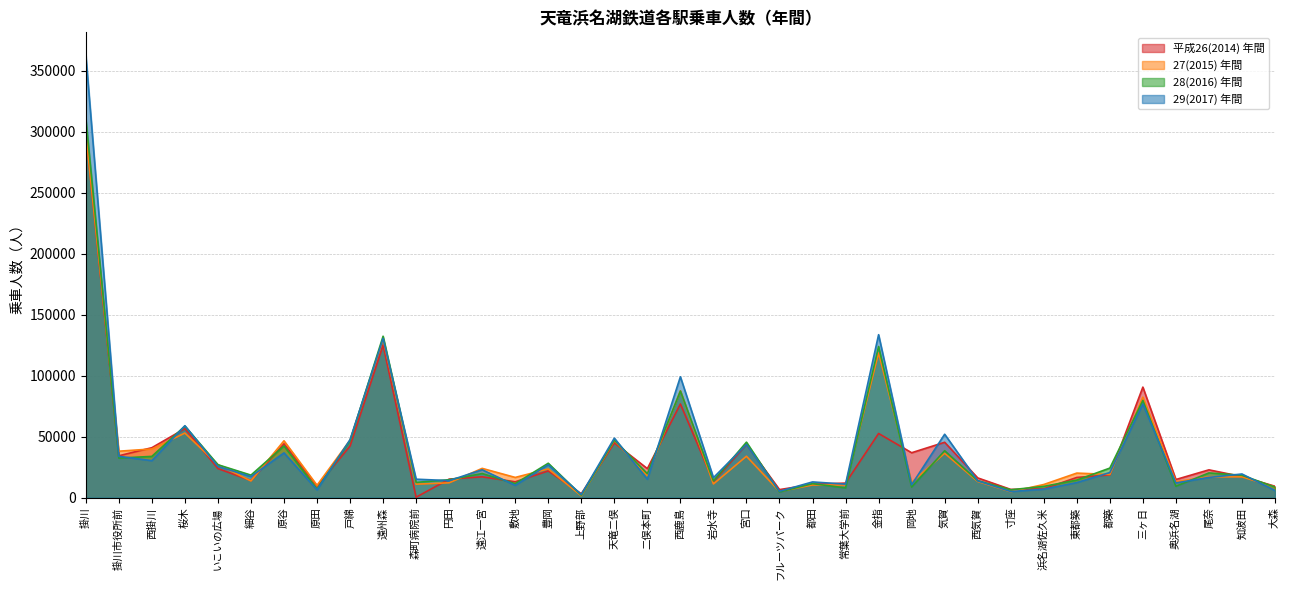

How many intersections are there between 27(2015) 年間 and 29(2017) 年間?

17